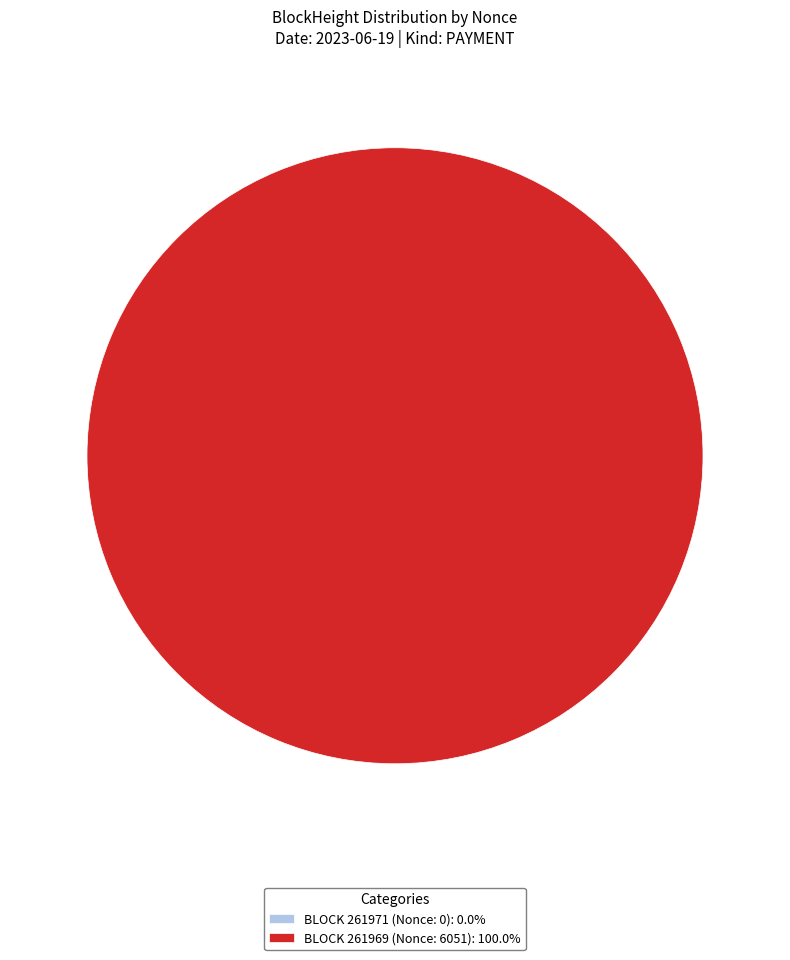

The 261969 slice represents 94% of the pie. True or false?

False